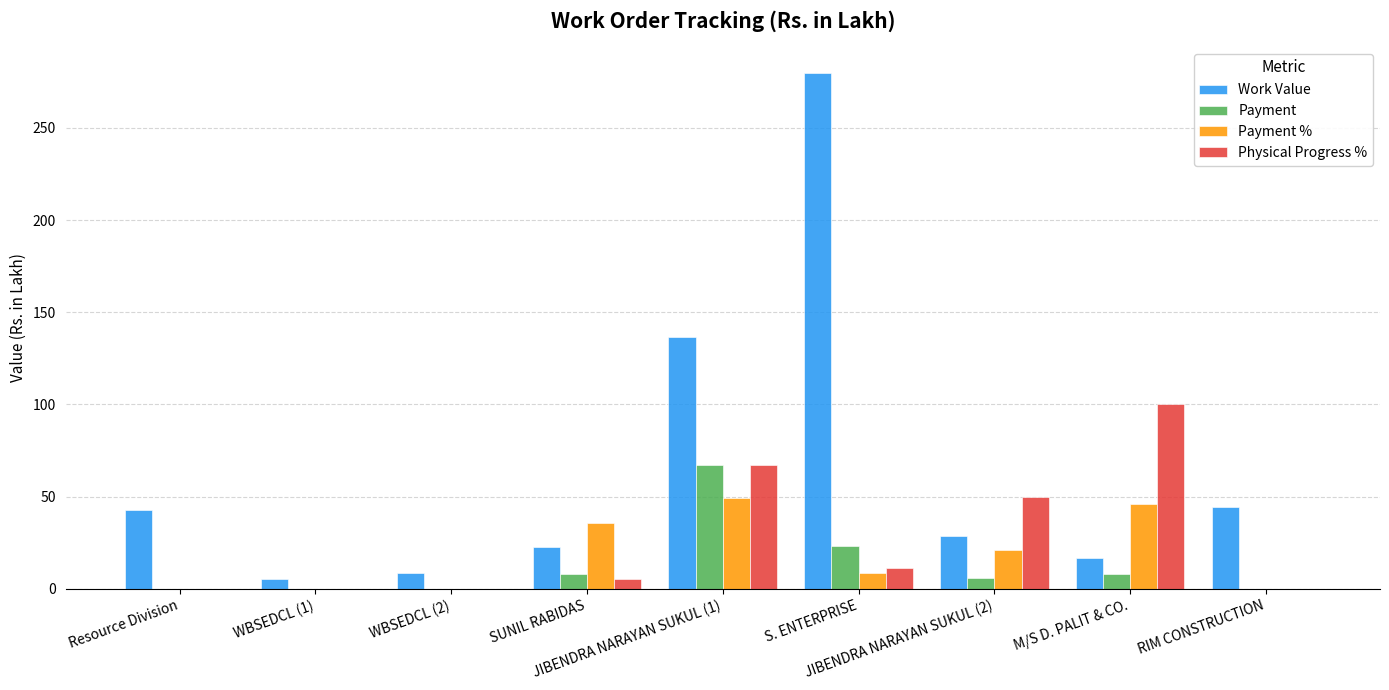

Where is Physical Progress % nearest to the value 50?

JIBENDRA NARAYAN SUKUL (2)